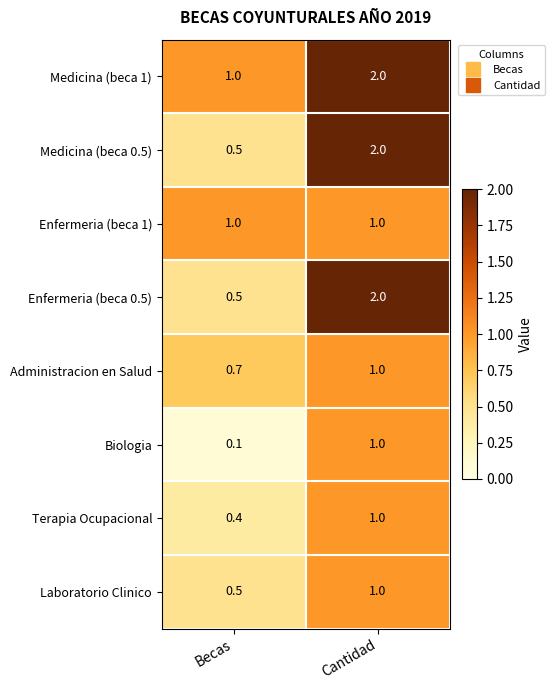

The Terapia Ocupacional series shows 0.4 at Becas. True or false?

True